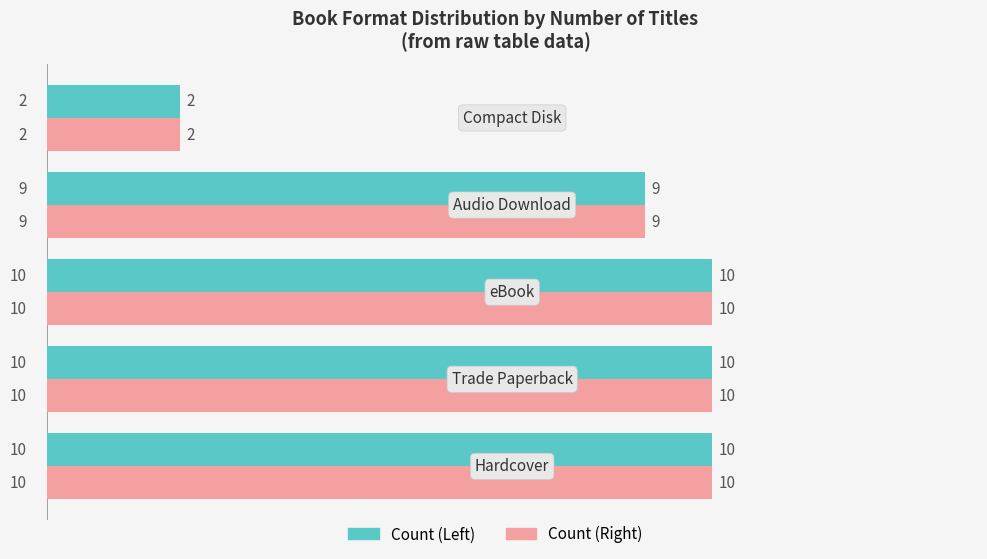

What is the maximum value for Count (Right)?

10